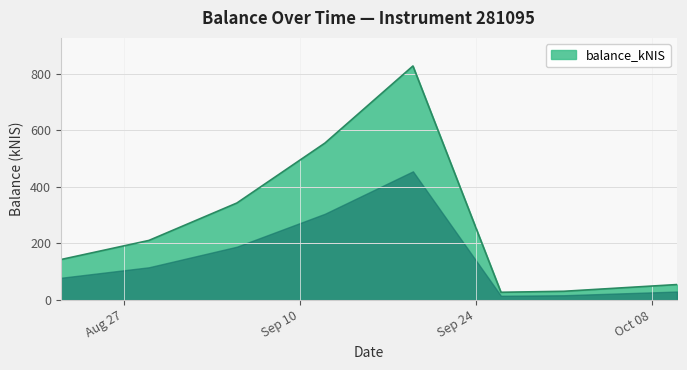

What is the sum of all values?

2192.1